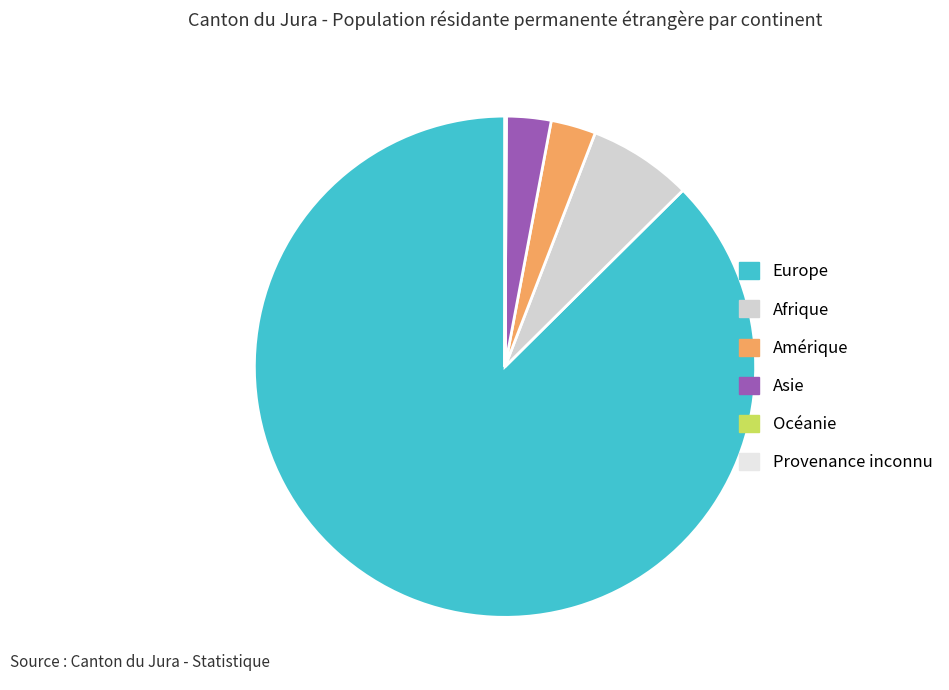

Does Europe represent more than half of the total?

Yes